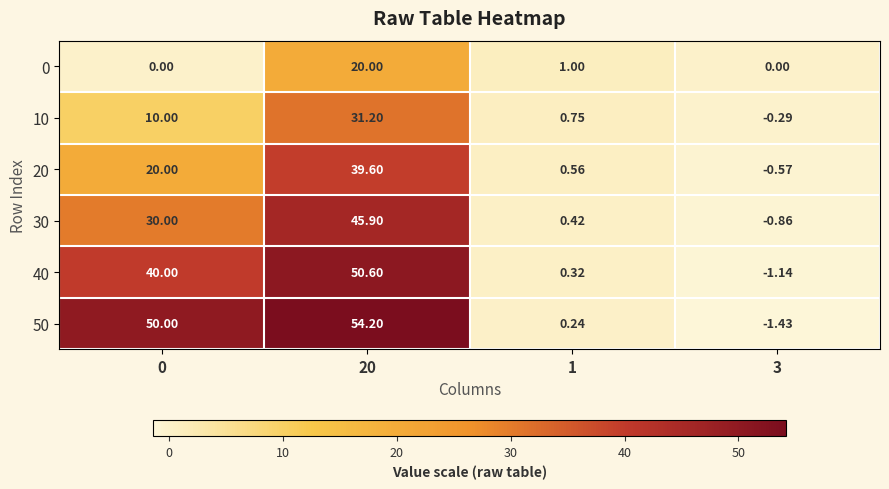

Is the value of 40 at 0 greater than the value of 0 at 1?

Yes